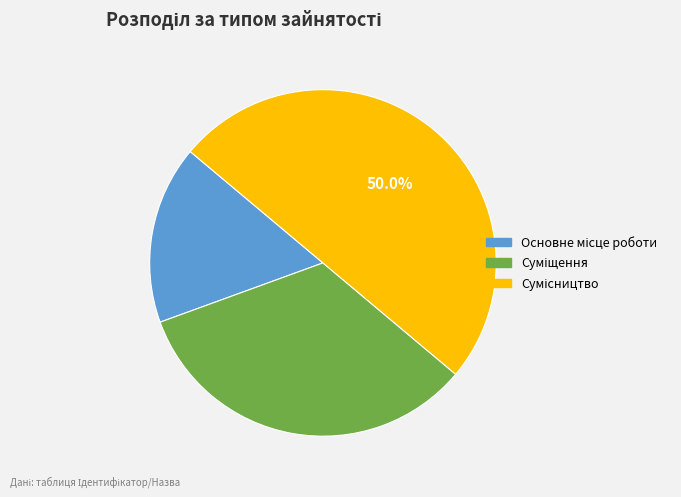

The Основне місце роботи slice represents 17% of the pie. True or false?

True